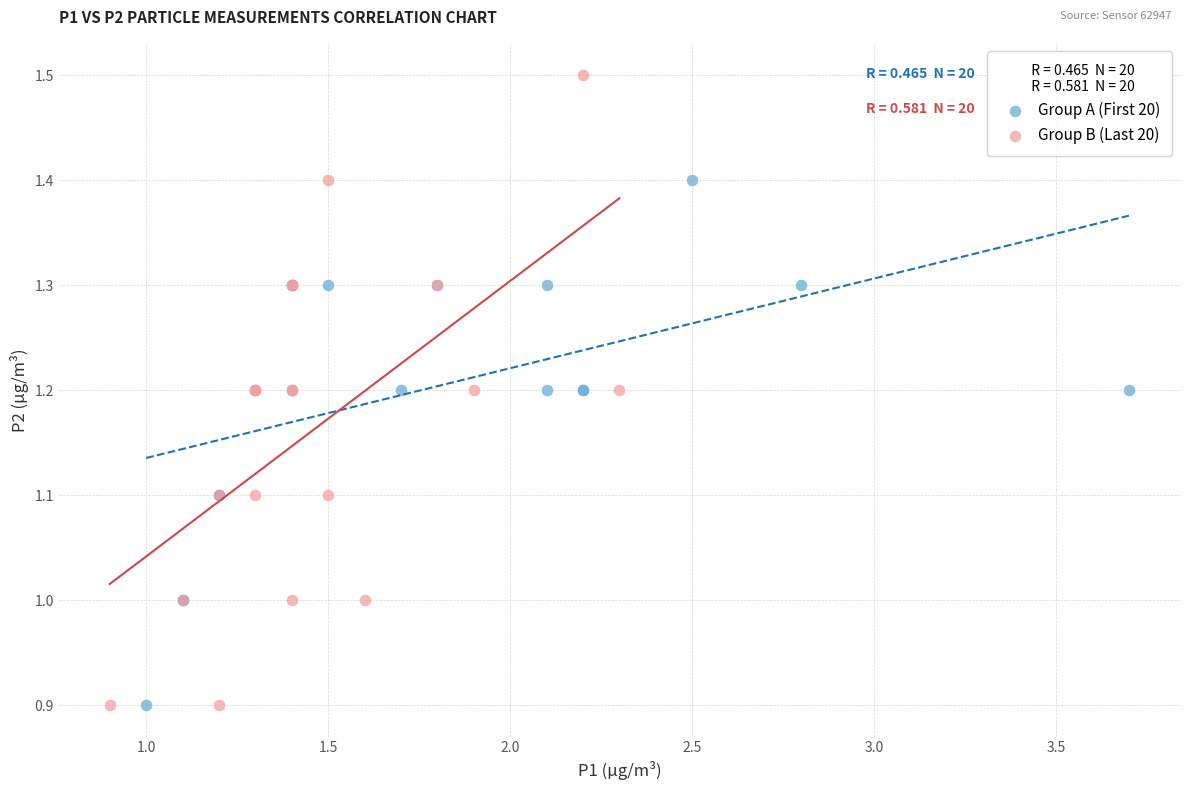

Which series contains the highest Y value?

Group B (Last 20)